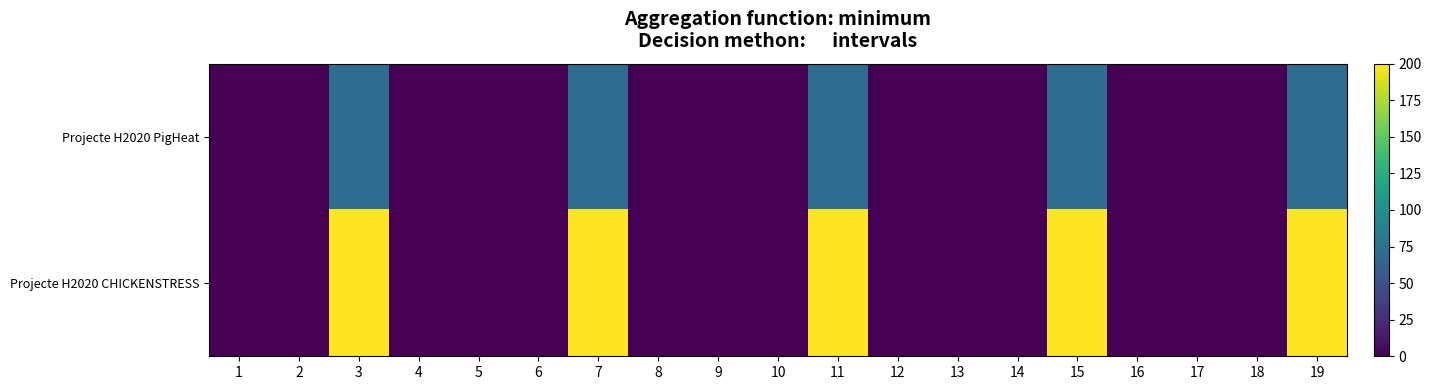

Rank the categories by Projecte H2020 CHICKENSTRESS value from lowest to highest.

4, 8, 12, 16, 1, 5, 9, 13, 17, 2, 6, 10, 14, 18, 3, 7, 11, 15, 19